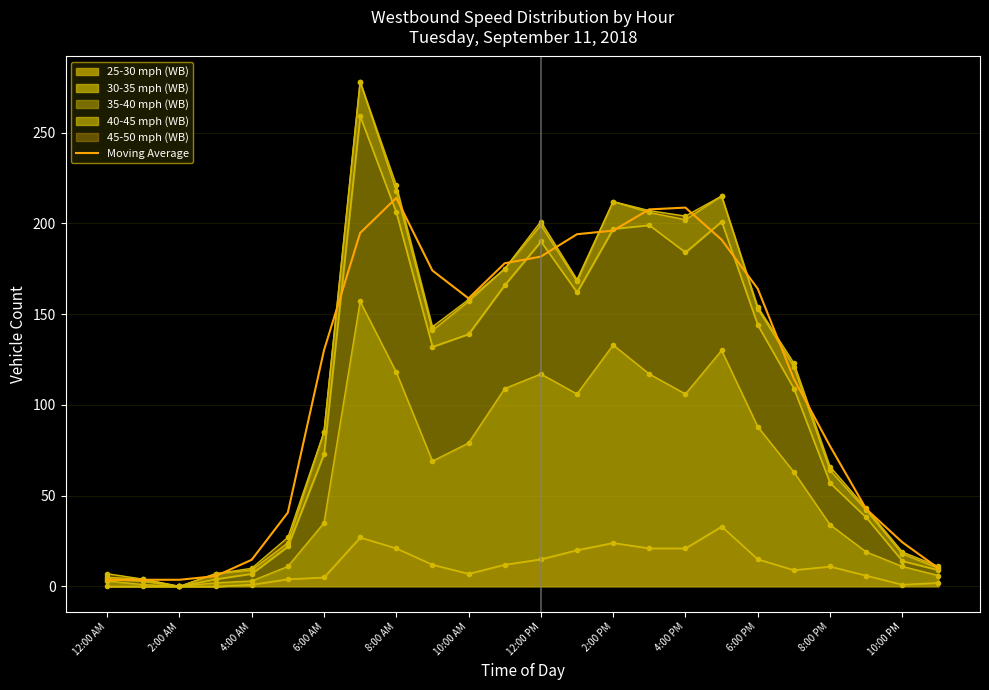

True or false: the data shows 22.1 at 10:00 AM.

False